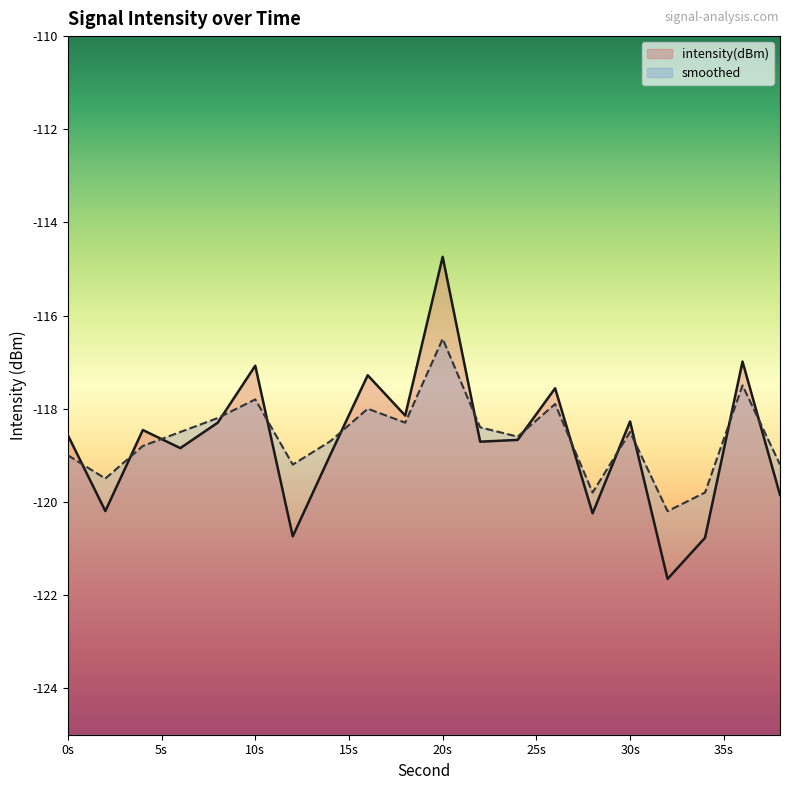

At which category is the sum across all series the highest?

20s